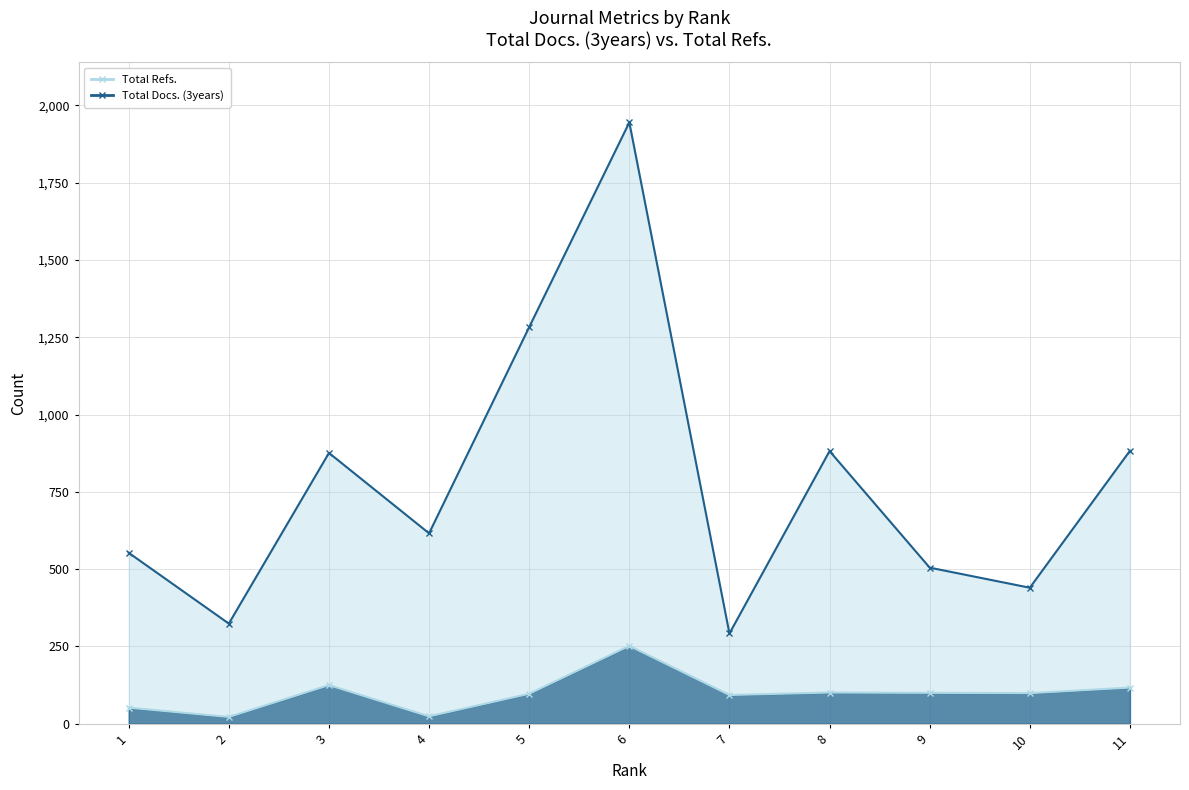

True or false: Total Docs. (3years) line has more than 0 interior local peaks.

True